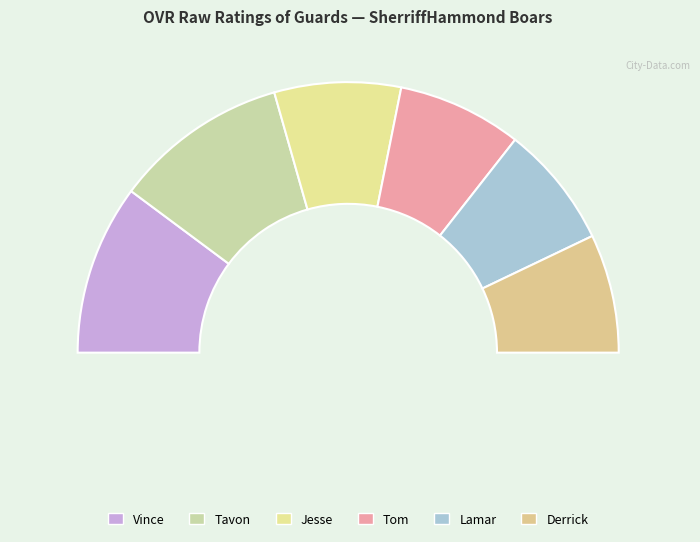

What percentage is the Derrick slice, to the nearest percent?

14%